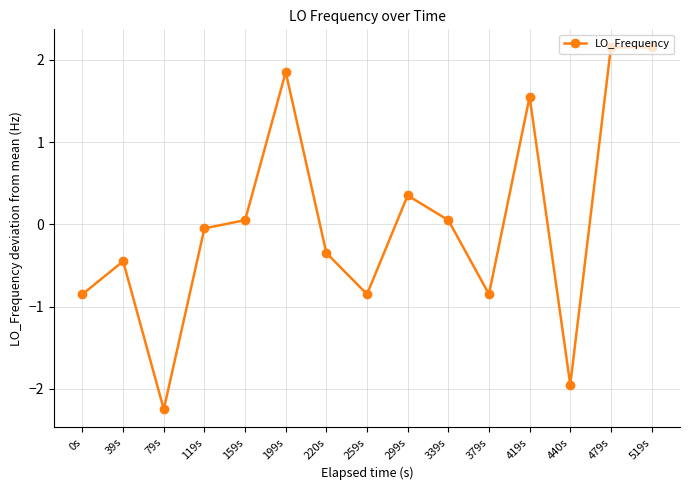

What is the change in value from 79s to 419s?

+3.8